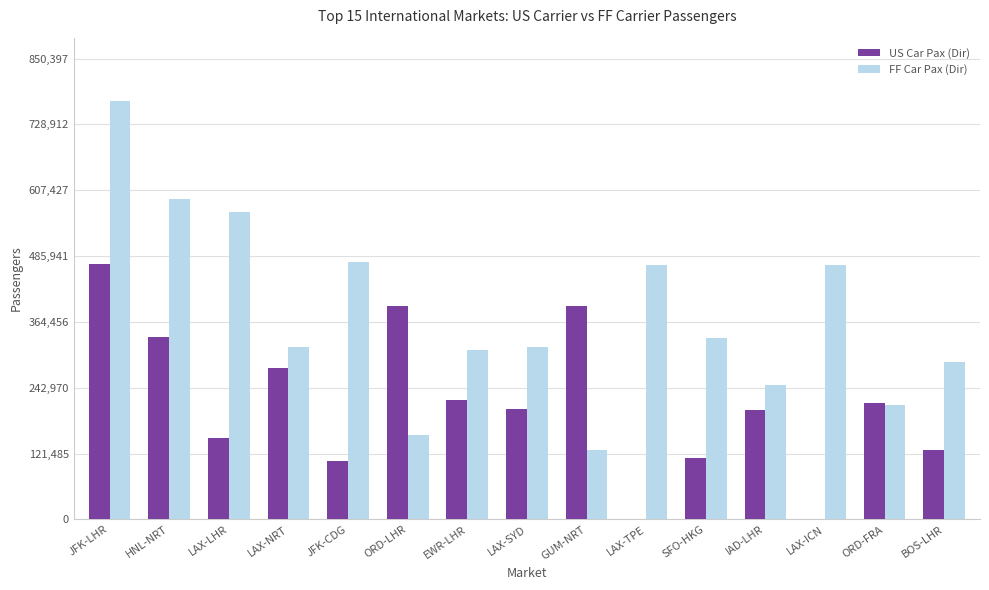

At which category is the sum across all series the highest?

JFK-LHR